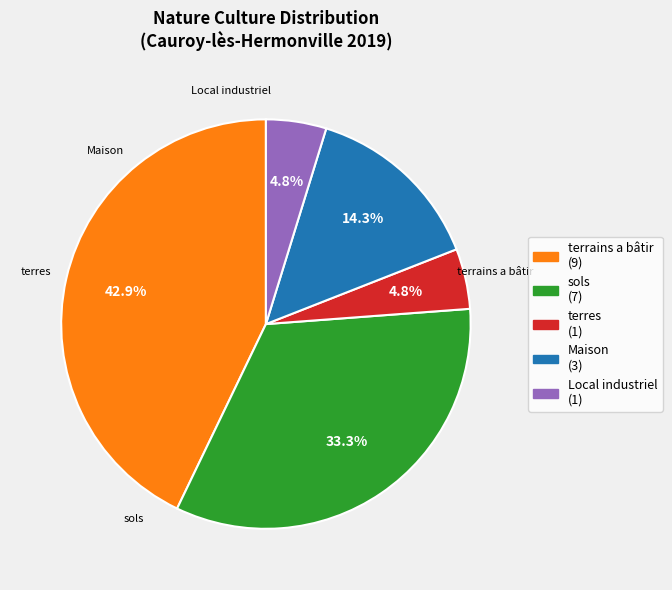

Is there a majority slice in this chart?

No